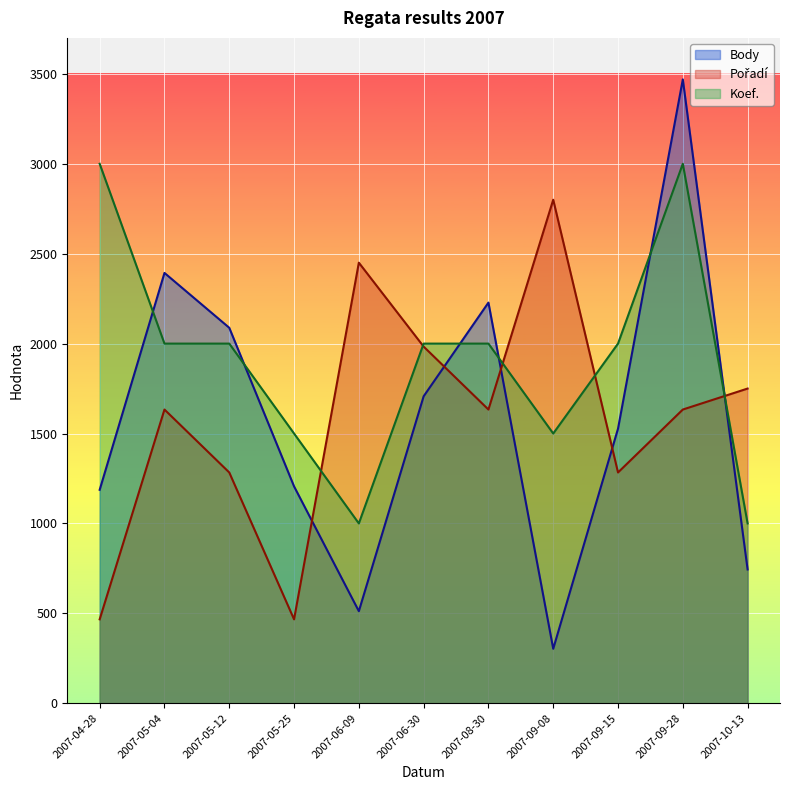

True or false: Body has a value of 735.8 at 2007-08-30.

False